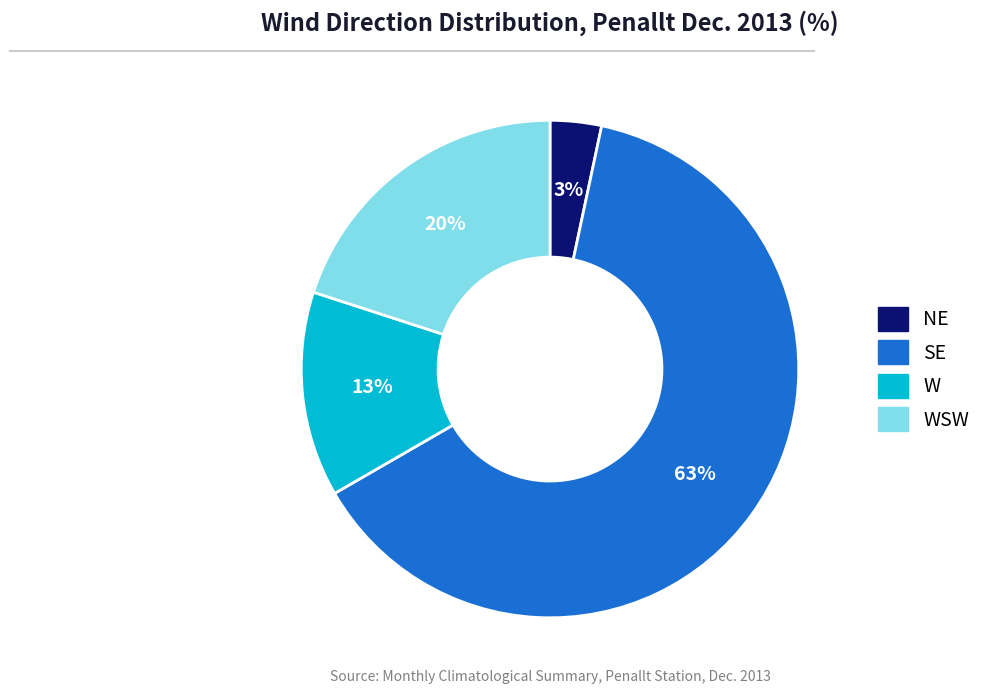

To the nearest percent, what is the average slice percentage?

25%